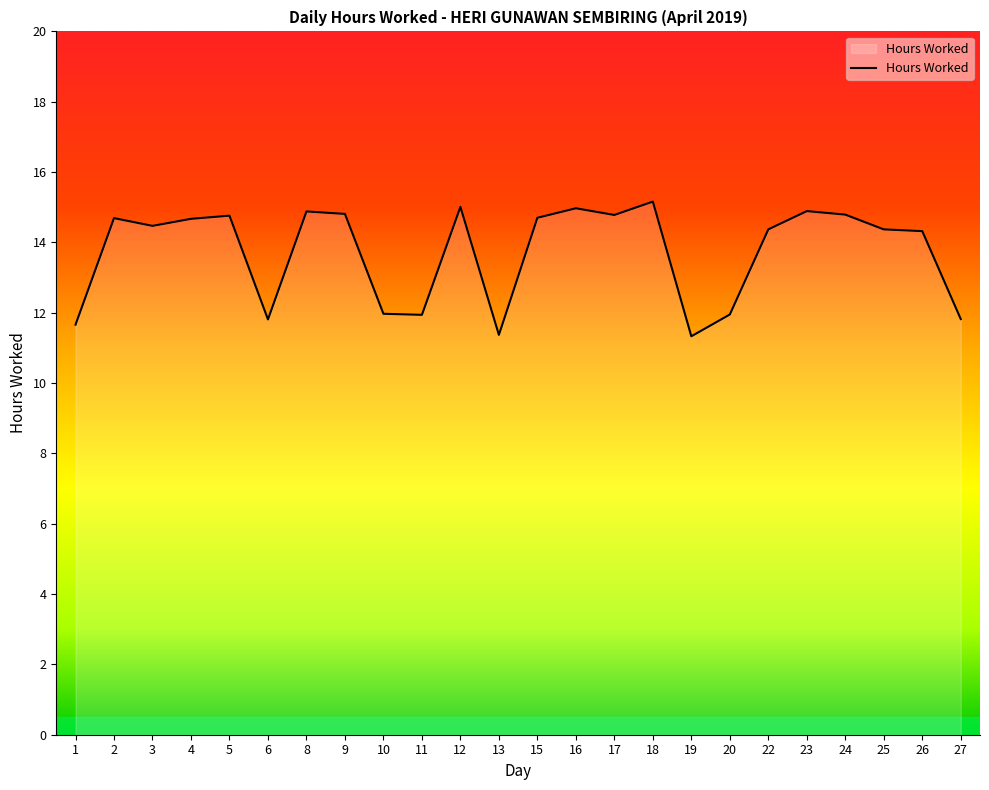

What is the difference between the second highest and minimum values?

3.7